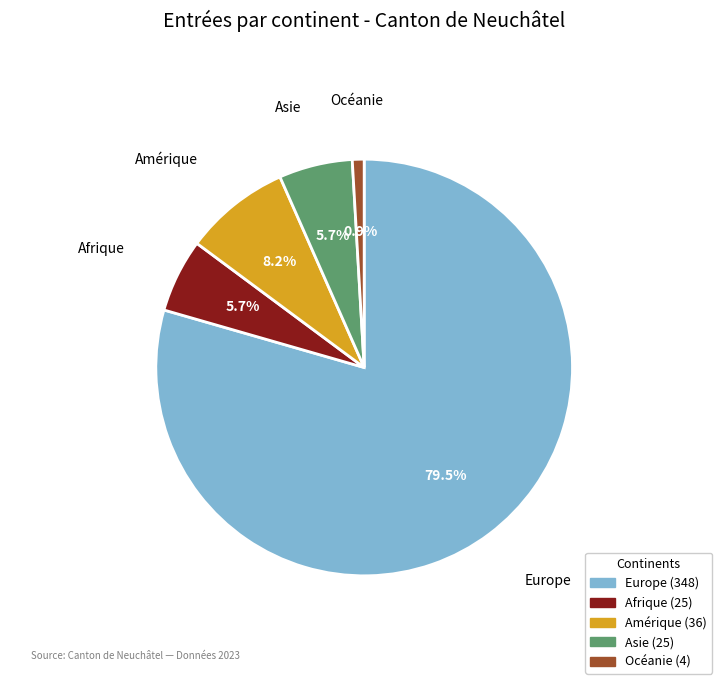

What portion of the pie excludes Amérique?

91.8%